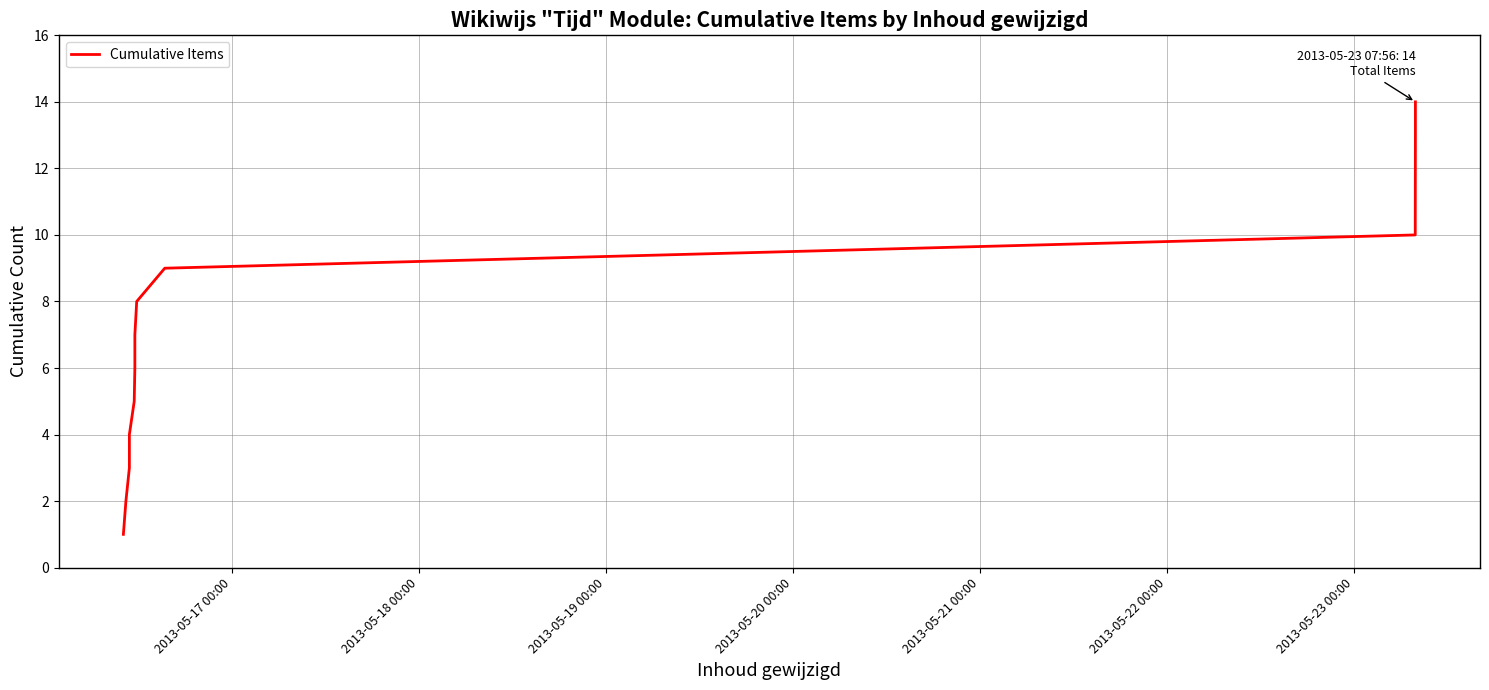

How many lines are shown in the chart?

1